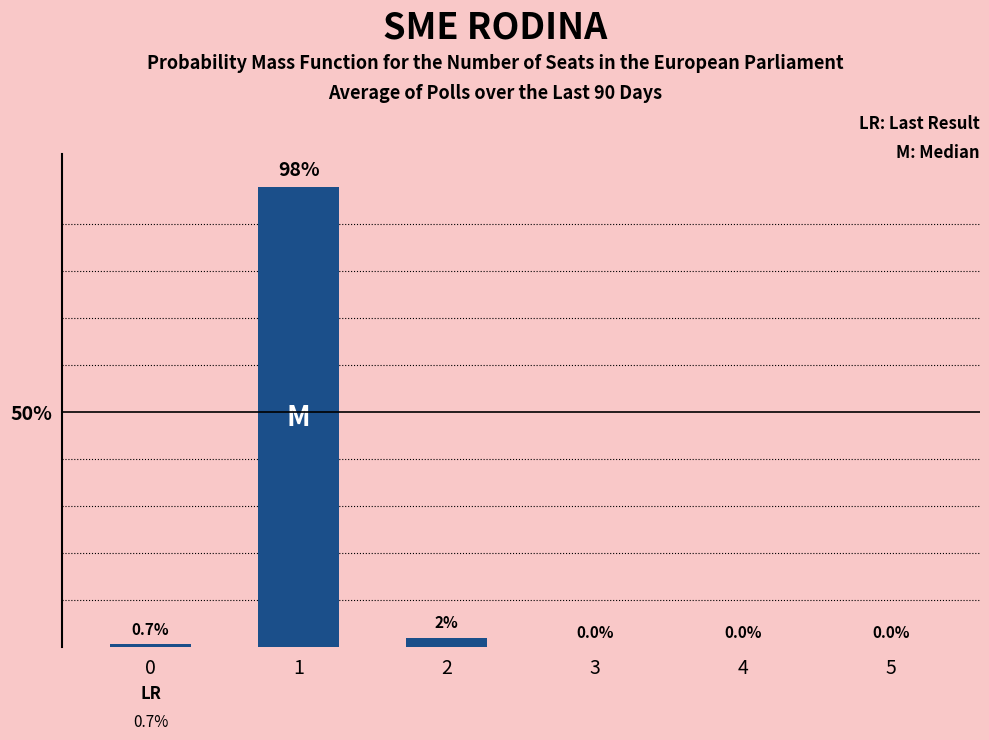

Reading left to right, transcribe all the data shown in this chart.

0=0.7	1=98.0	2=2.0	3=0.0	4=0.0	5=0.0